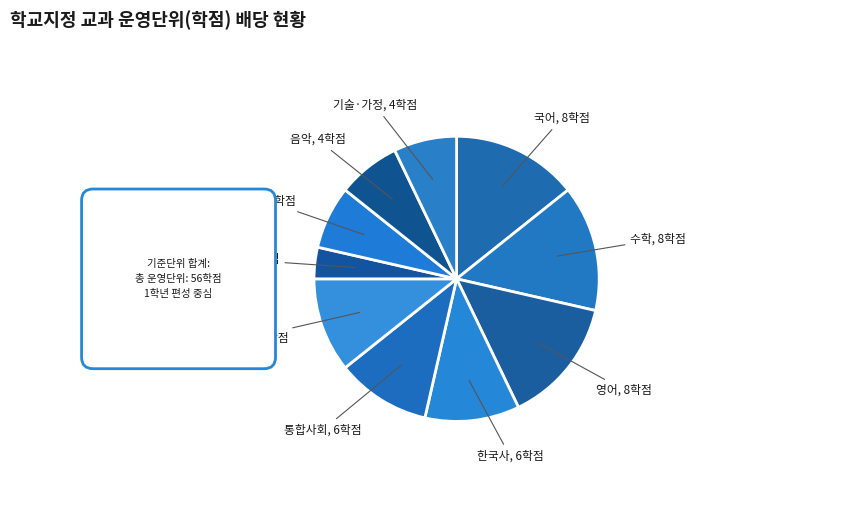

To the nearest percent, what is the difference between the largest and smallest slice percentages?

11%